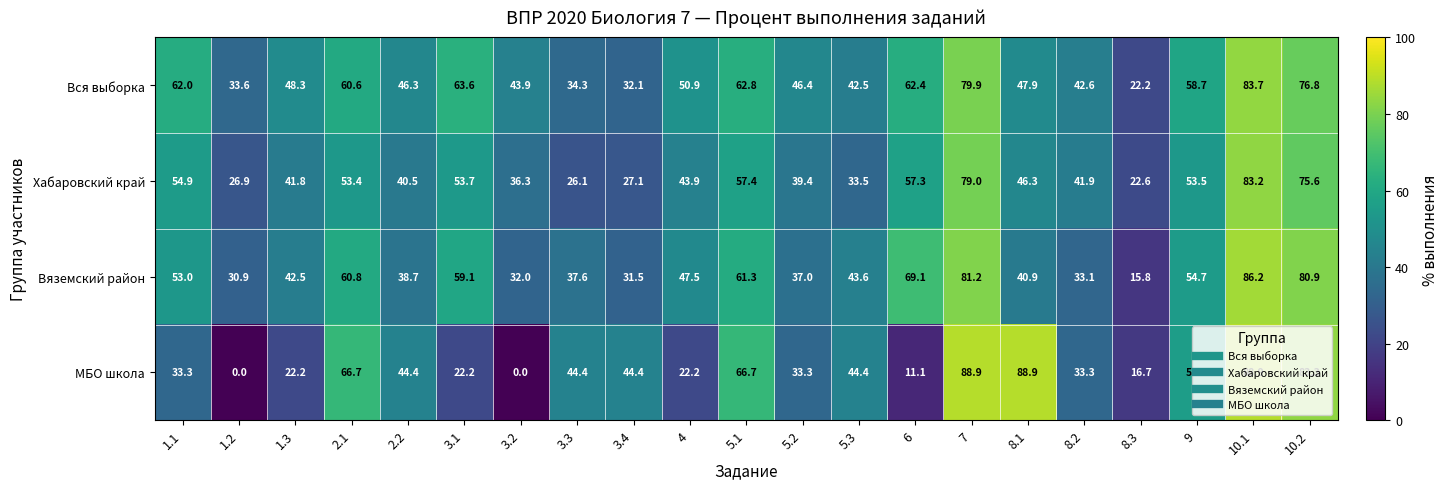

Which category has the highest value in the Вся выборка series?

10.1